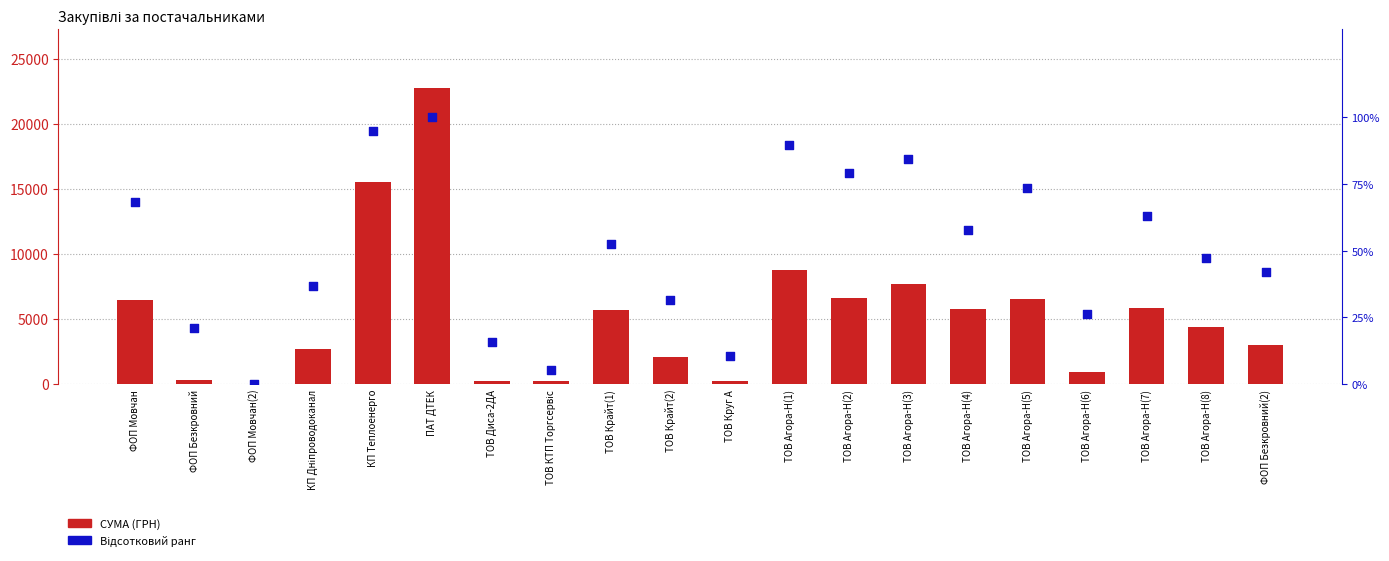

What are all the series names shown in the legend?

СУМА (ГРН), Відсотковий ранг